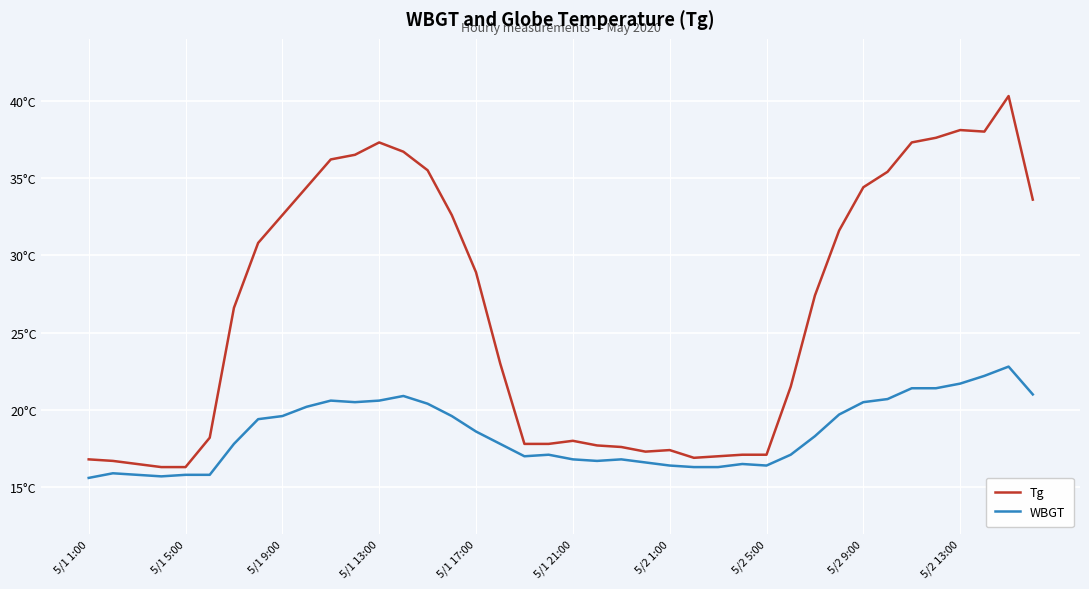

Does the chart display data point markers on the line(s)?

No